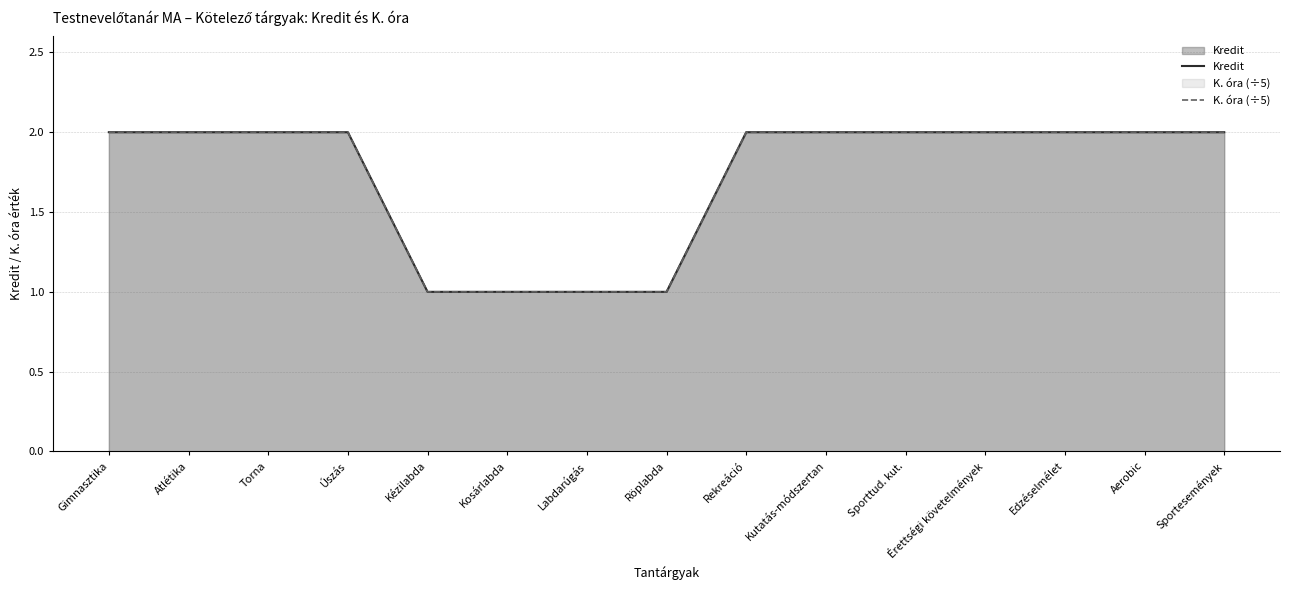

At which category is the sum across all series the highest?

Gimnasztika